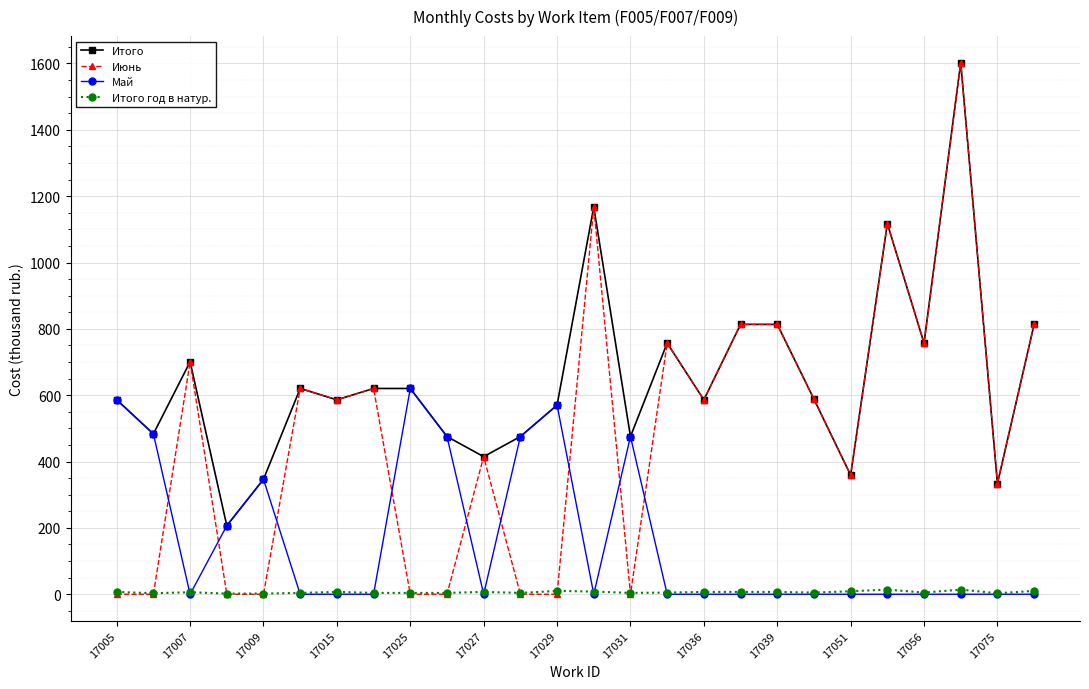

True or false: Итого and Итого год в натур. intersect in this chart.

False